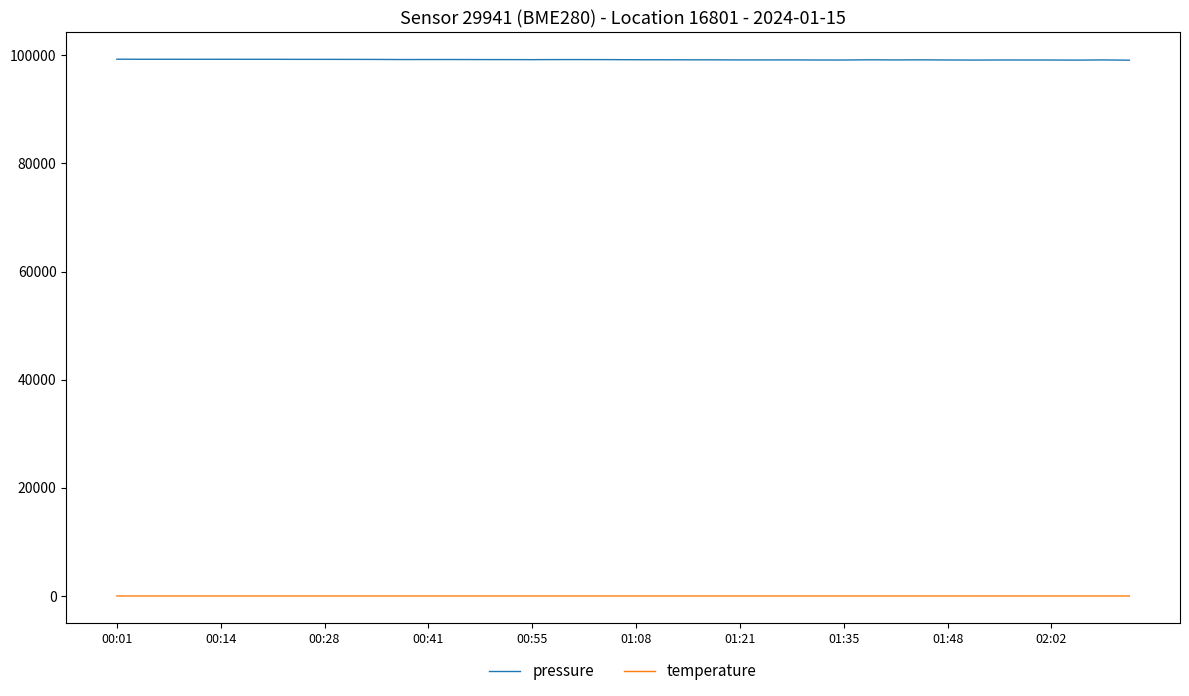

List the series in order of their overall mean, highest first.

pressure, temperature